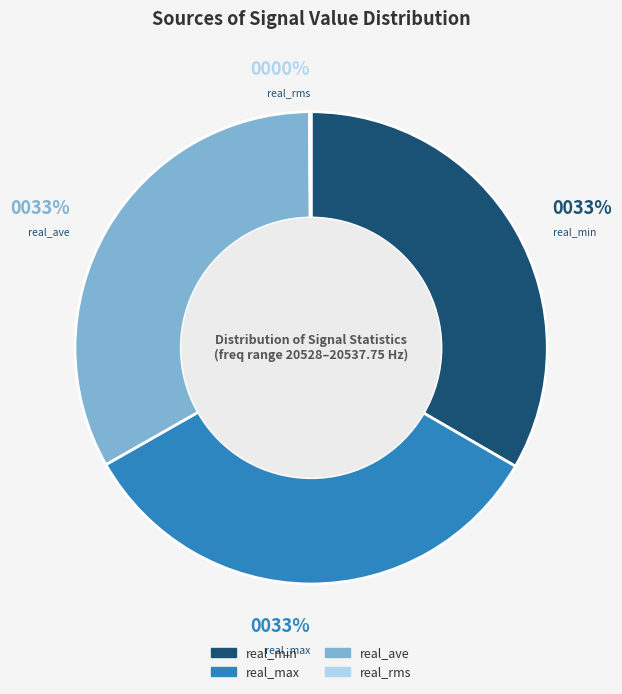

Is there any slice that represents more than half of the pie?

No